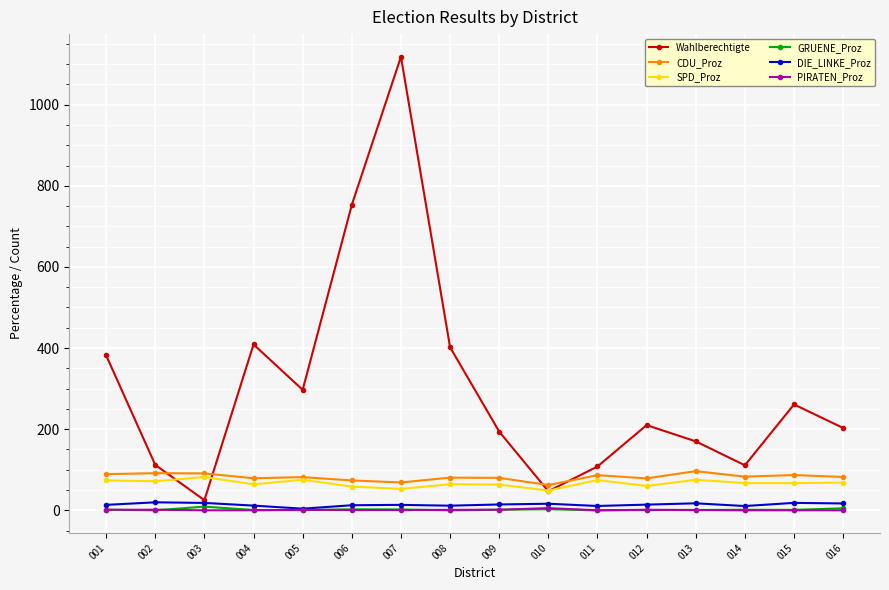

At which category is the sum across all series the highest?

007